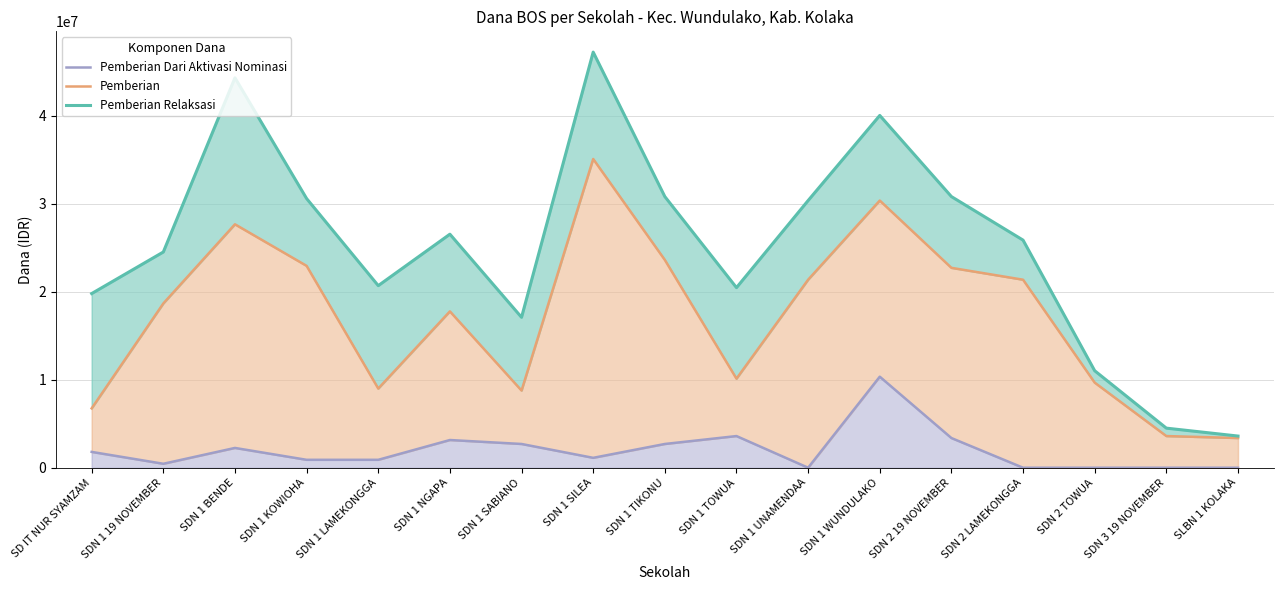

True or false: Pemberian Dari Aktivasi Nominasi and Pemberian Relaksasi intersect in this chart.

False